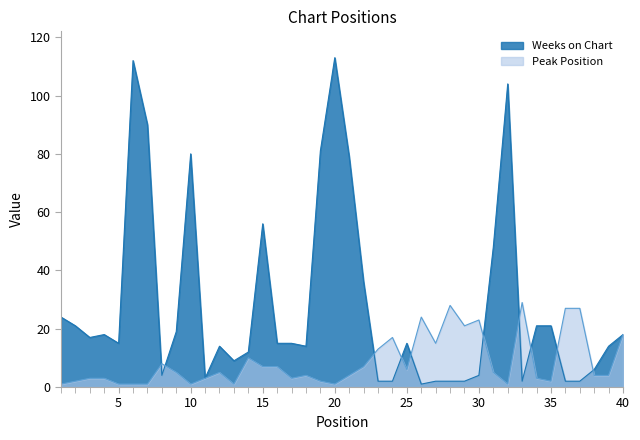

Count the number of data series in this chart.

2